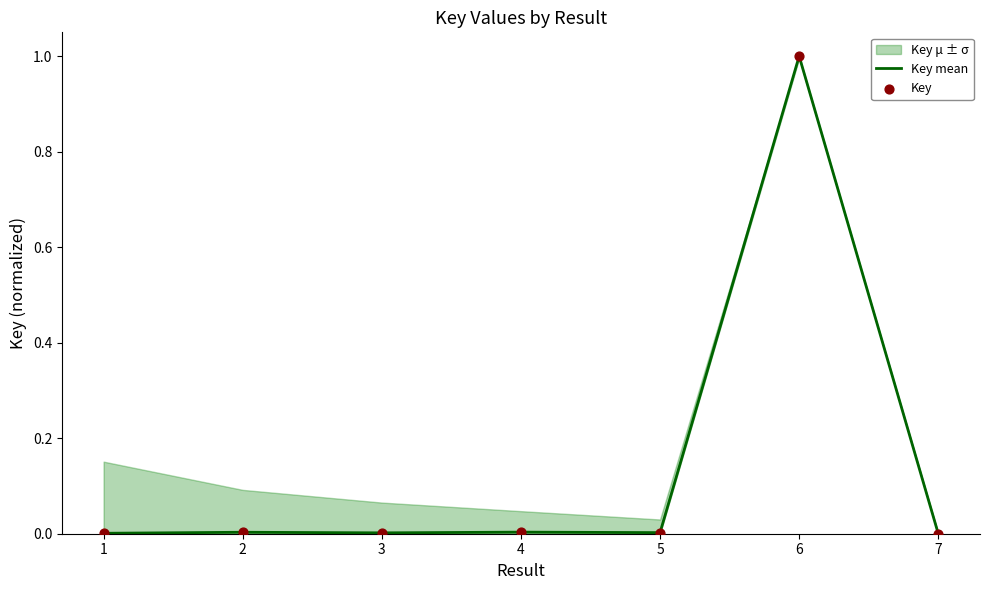

Which series reaches the minimum Y coordinate?

Key mean